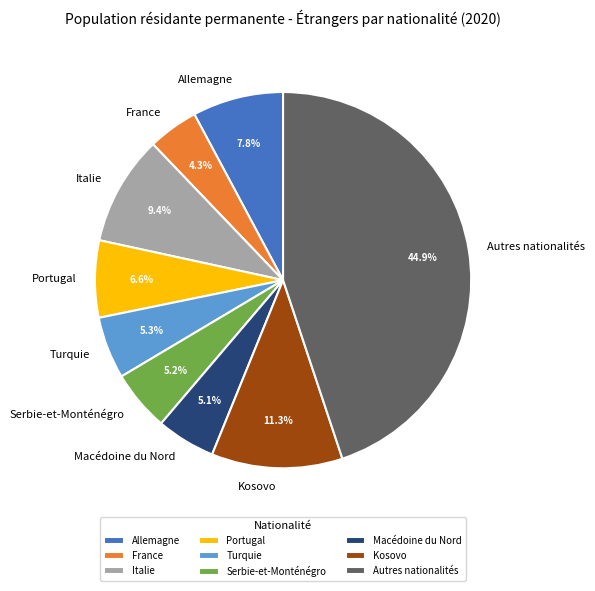

Which category has the biggest portion of the pie?

Autres nationalités